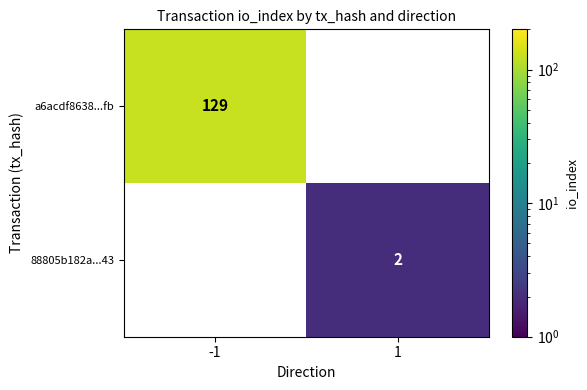

True or false: 88805b182a...43 has a value of 3 at 1.

False